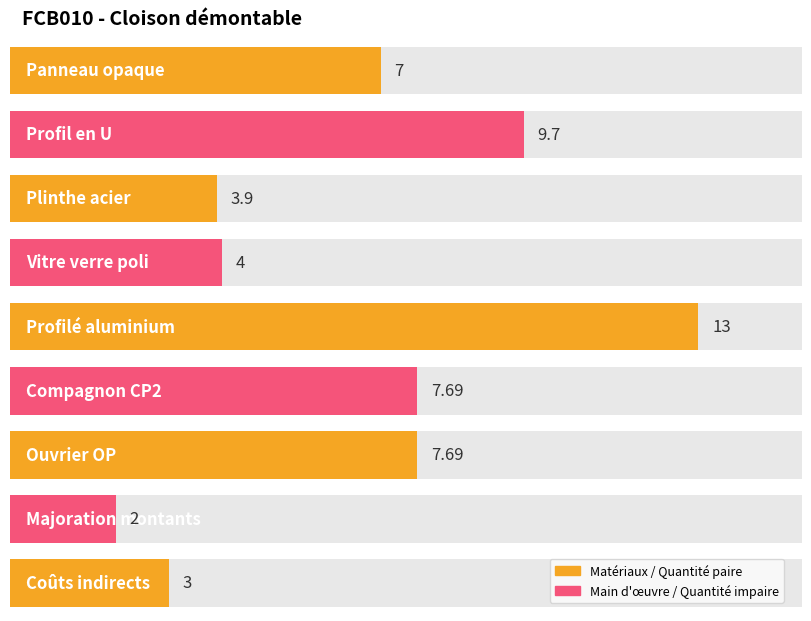

Reading right to left, extract all data points from this chart.

3.0	2.0	7.7	7.7	13.0	4.0	3.9	9.7	7.0